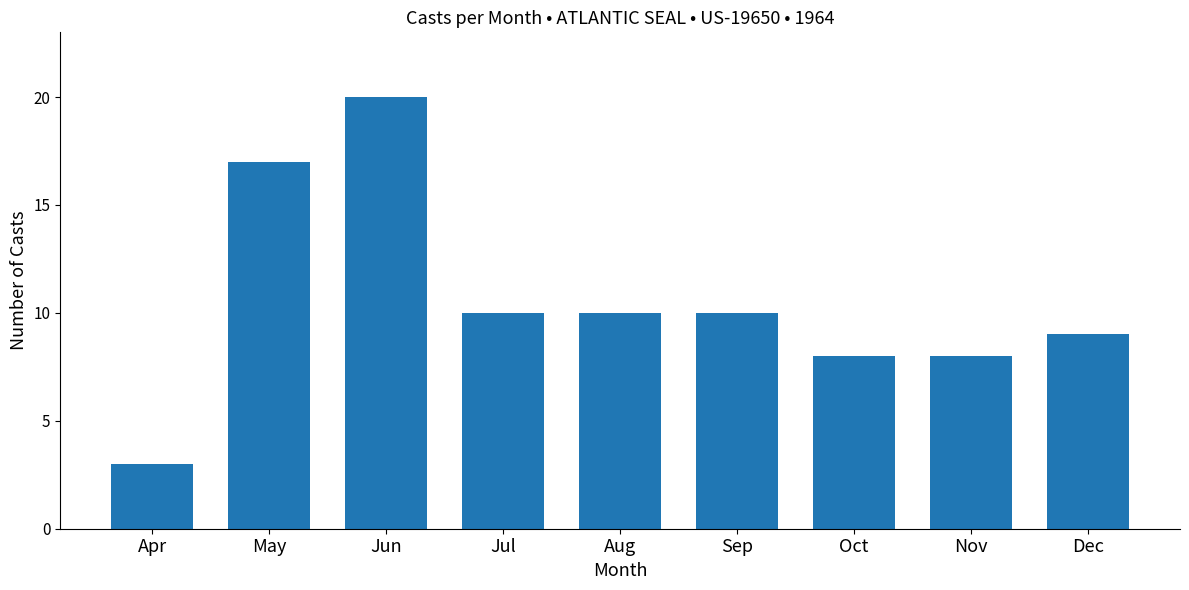

True or false: the data shows 9 at Dec.

True